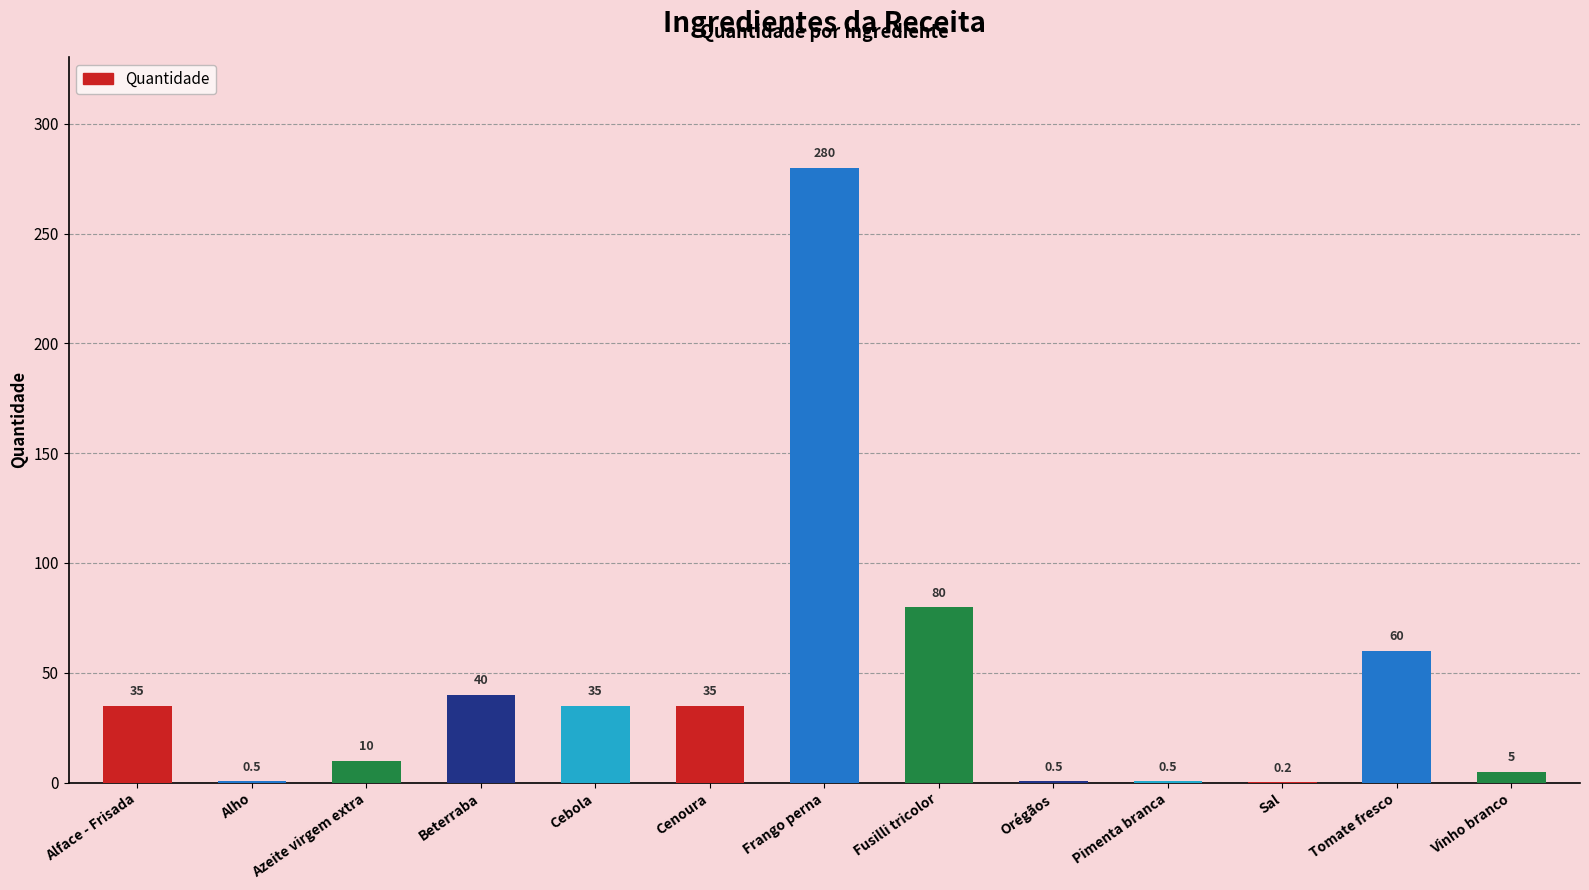

Reading right to left, transcribe all the data shown in this chart.

5.0	60.0	0.2	0.5	0.5	80.0	280.0	35.0	35.0	40.0	10.0	0.5	35.0